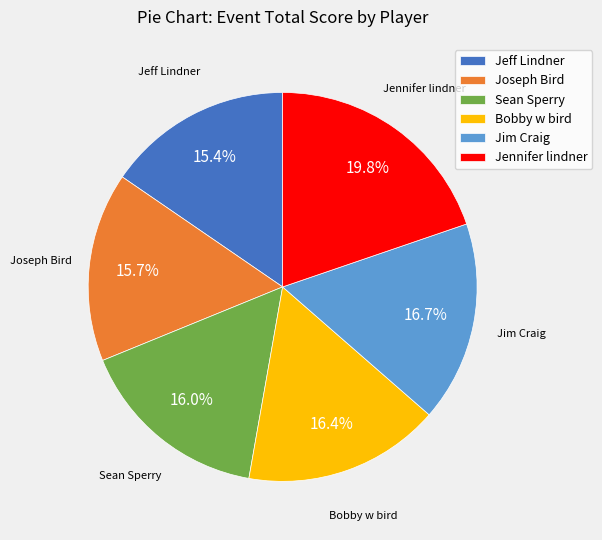

Between Bobby w bird and Jeff Lindner, which is larger?

Bobby w bird